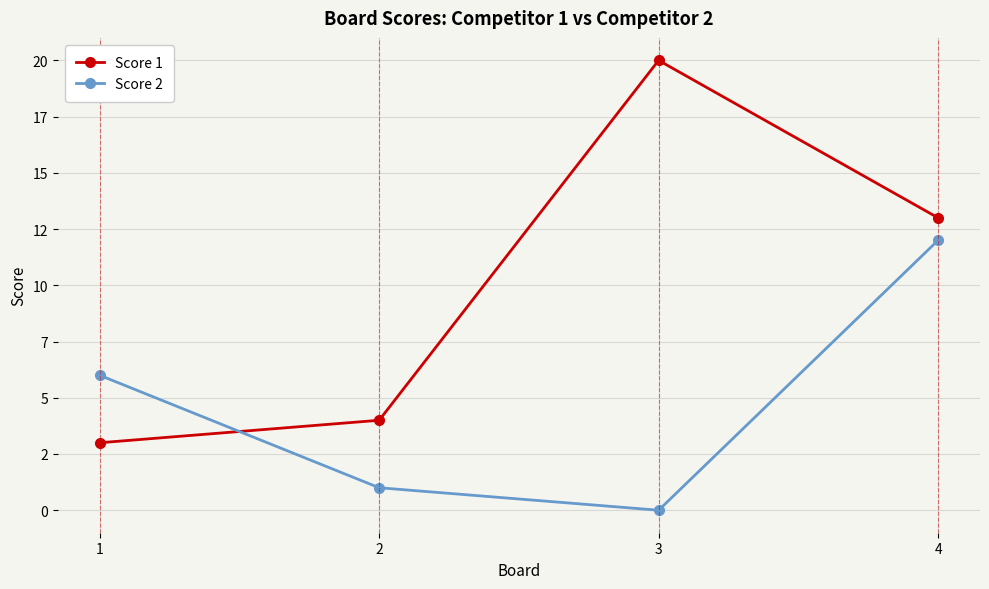

What are all the series names shown in the legend?

Score 1, Score 2